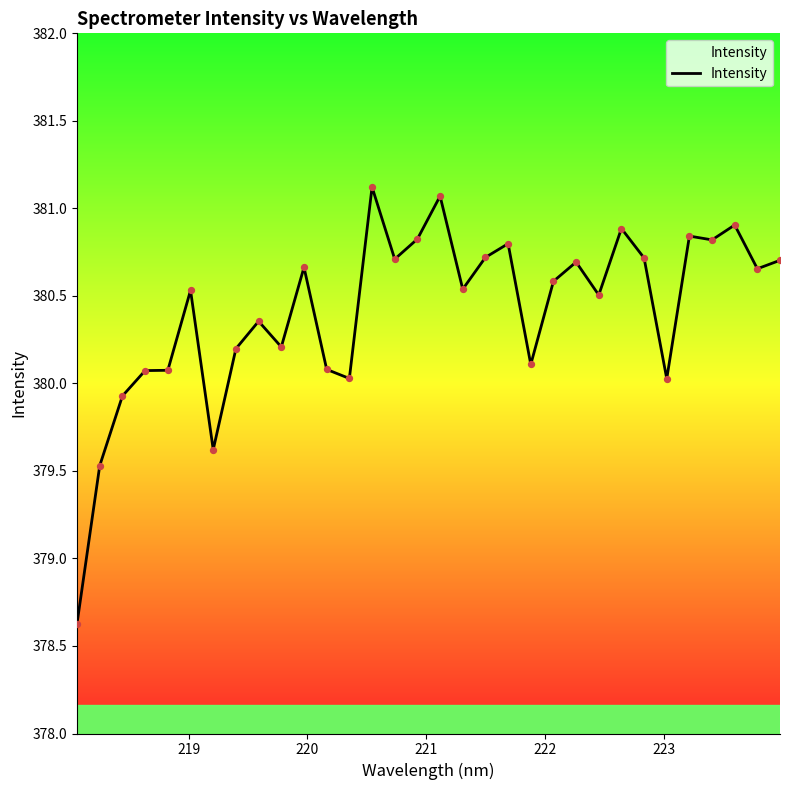

What is the smallest value displayed?

378.6